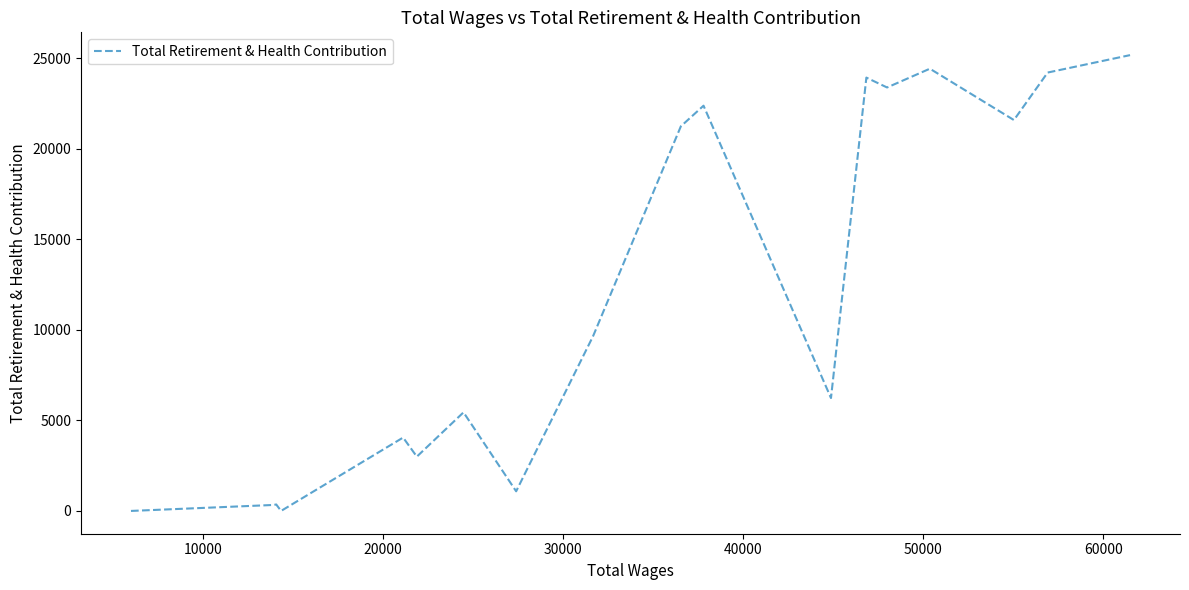

How many values are below 9655?

9